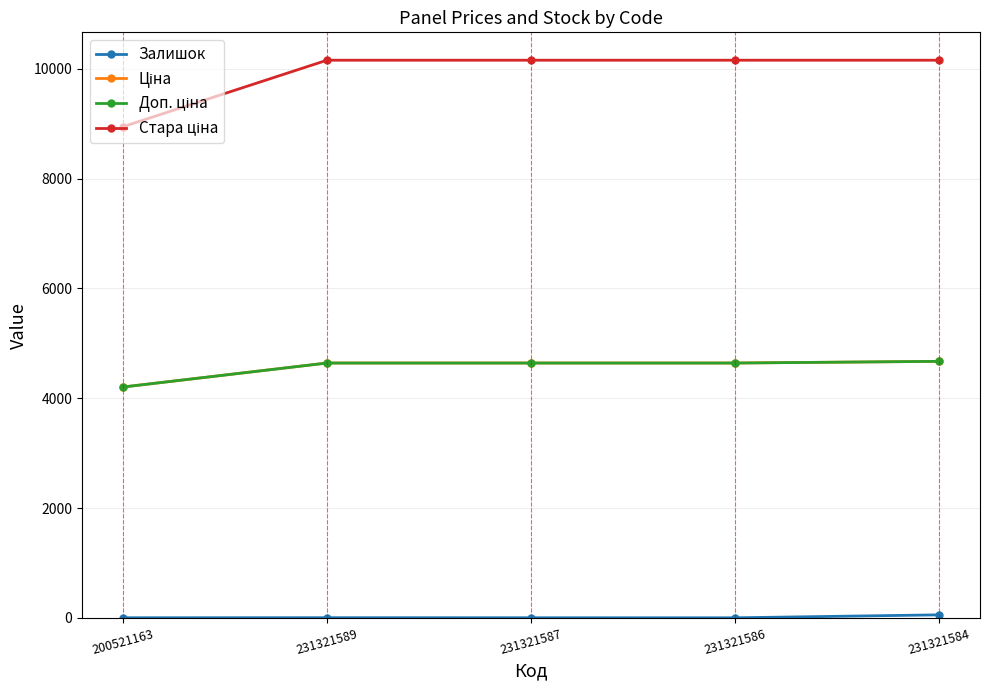

At how many categories does at least one series exceed 1039?

5